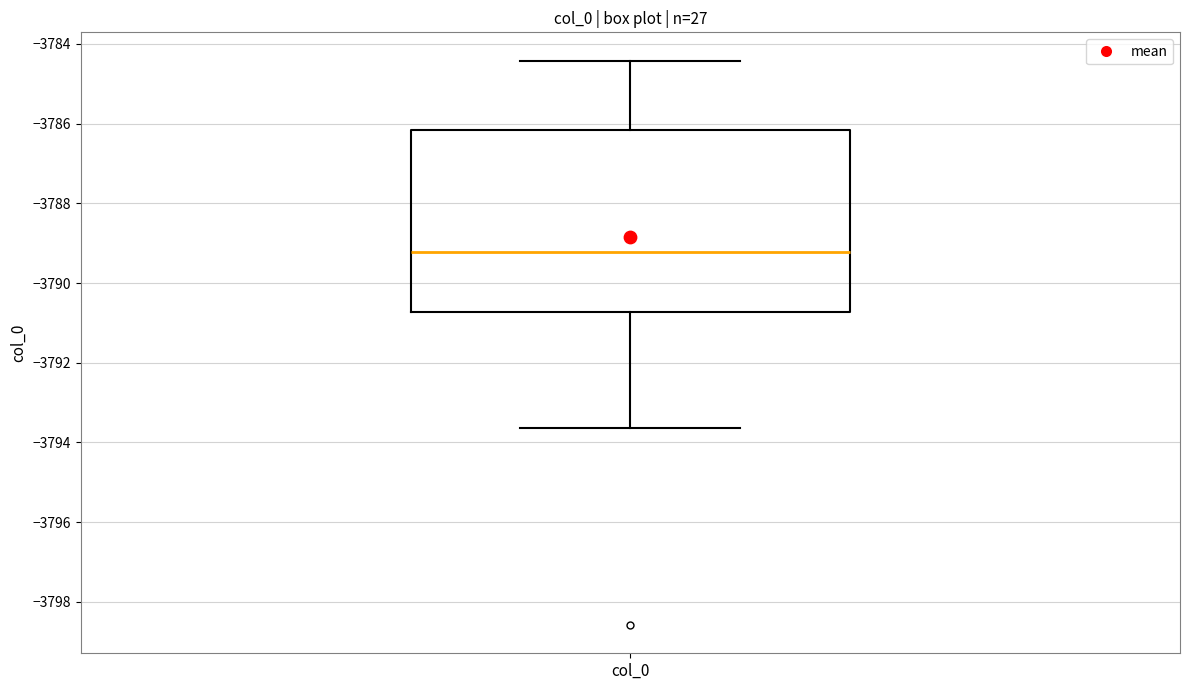

Where does the lower whisker of the box for col_0 end on the y-axis? The values are not printed on the chart, so give them approximately, as read against the axis.

-3793.6